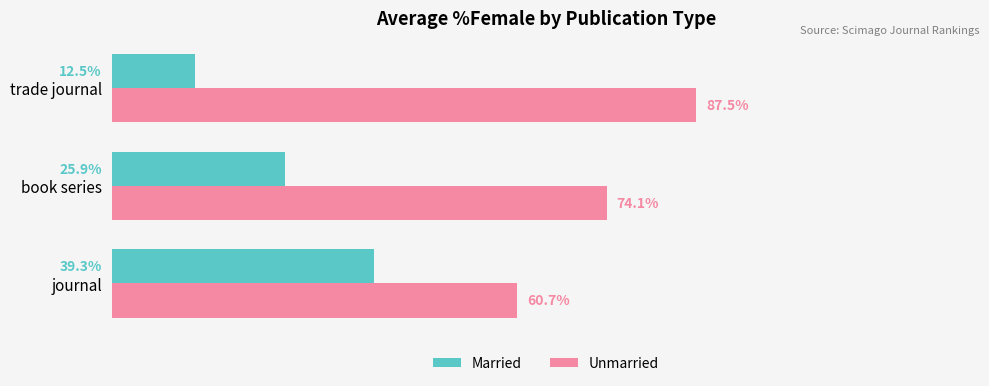

Rank the categories by Unmarried value from lowest to highest.

journal, book series, trade journal